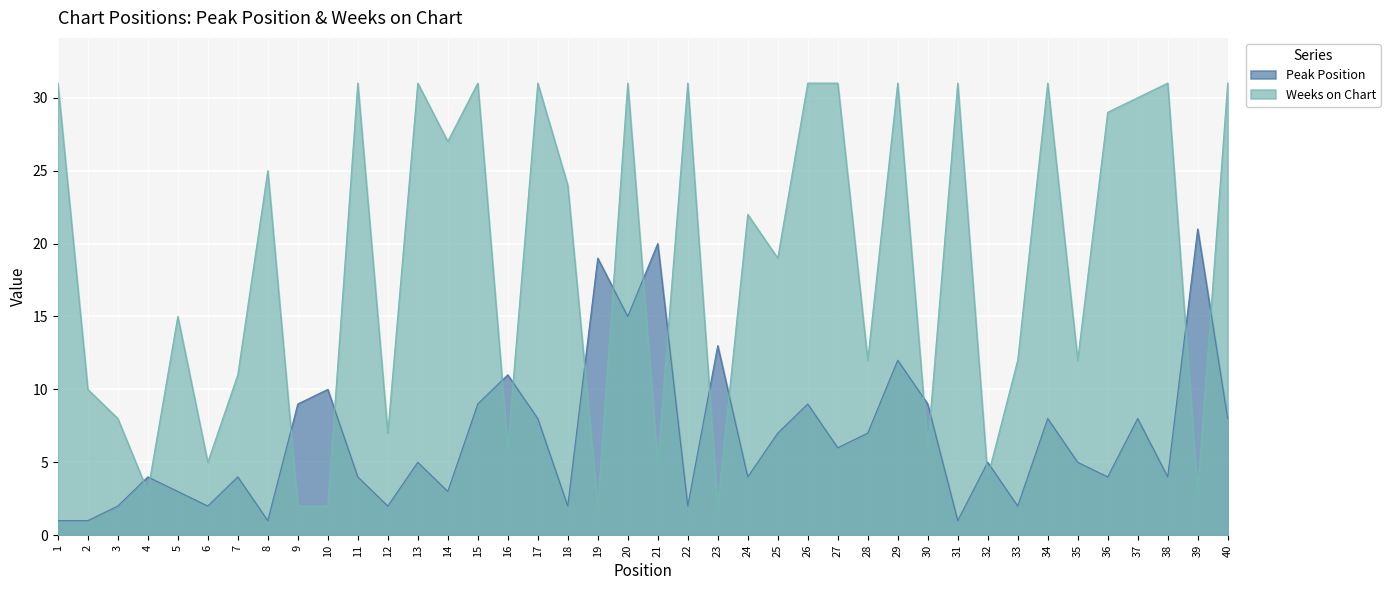

The Peak Position series shows 3 at 32. True or false?

False